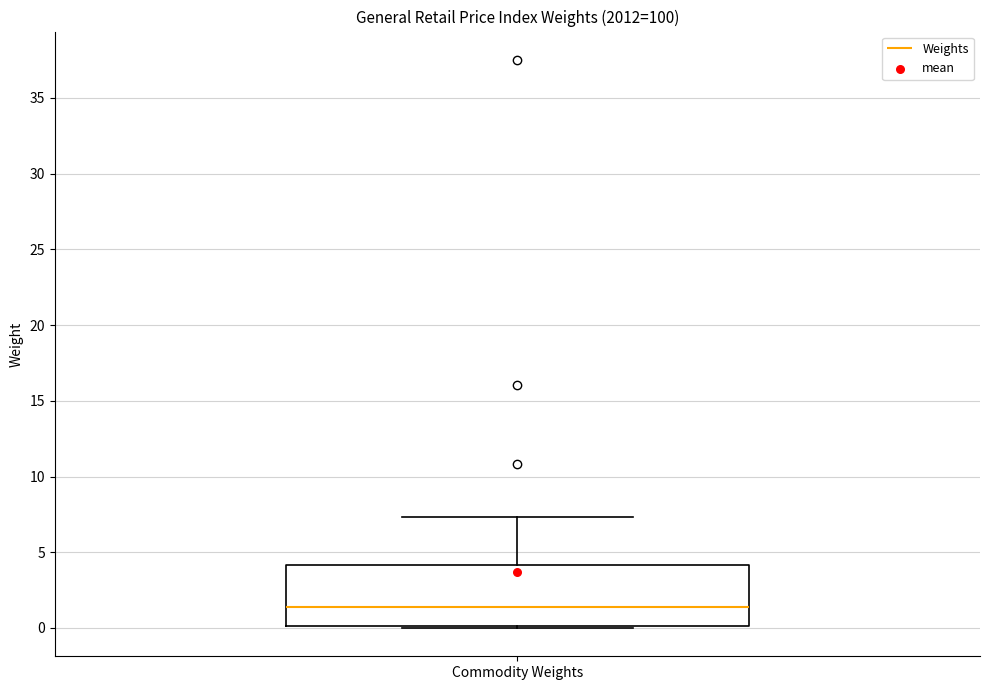

Transcribe this box plot: give where the median line is, the range the box spans, and where the two whiskers end, as read against the y-axis. The values are not printed on the chart, so give them approximately, as read against the axis.

median 1.5, box 0.0 to 4.0, whiskers 0.0 to 7.5